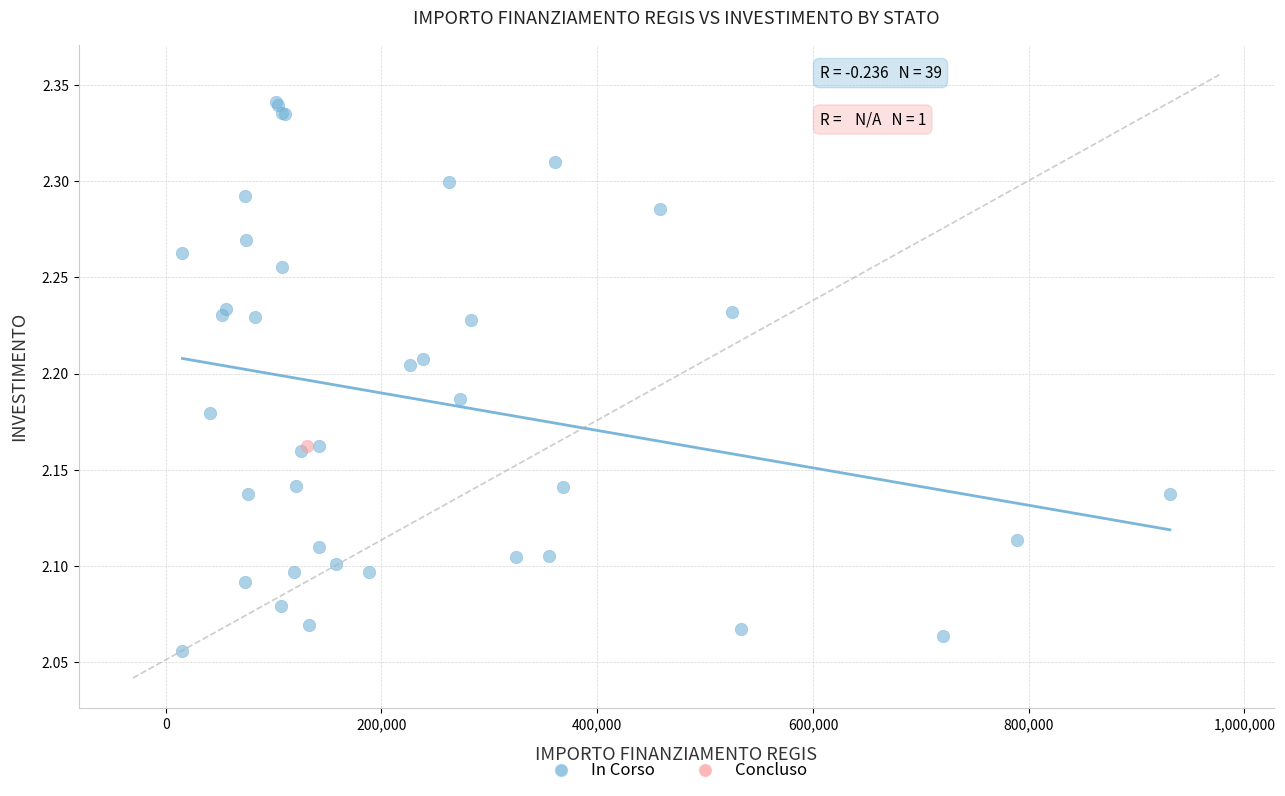

What are all the series names shown in the legend?

In Corso, Concluso